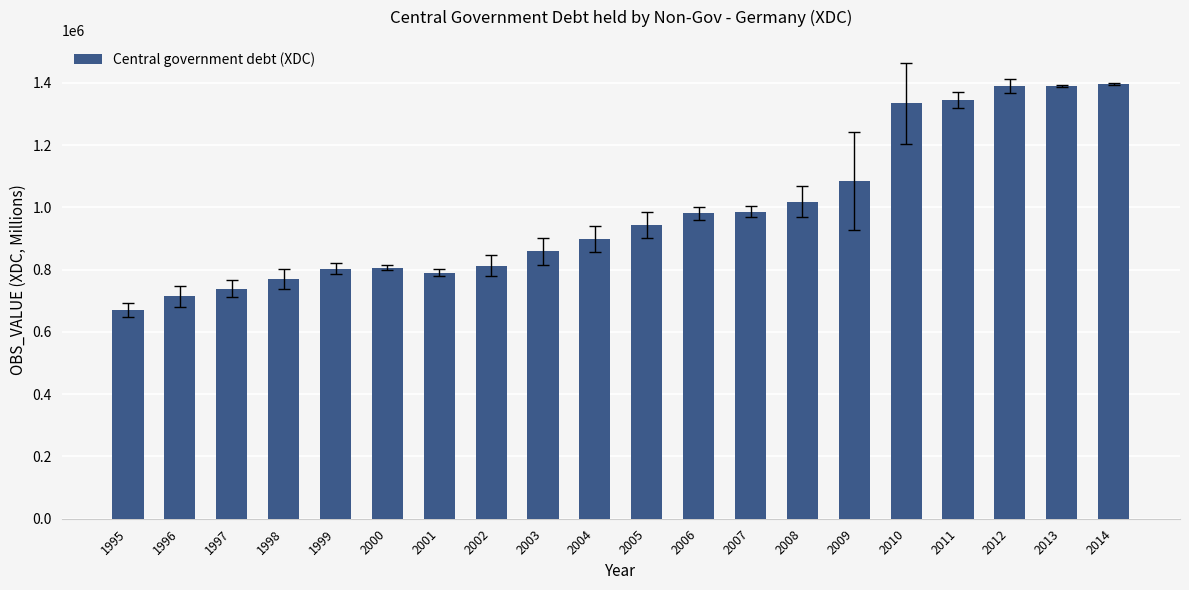

What is the difference between the maximum and minimum values?

726325